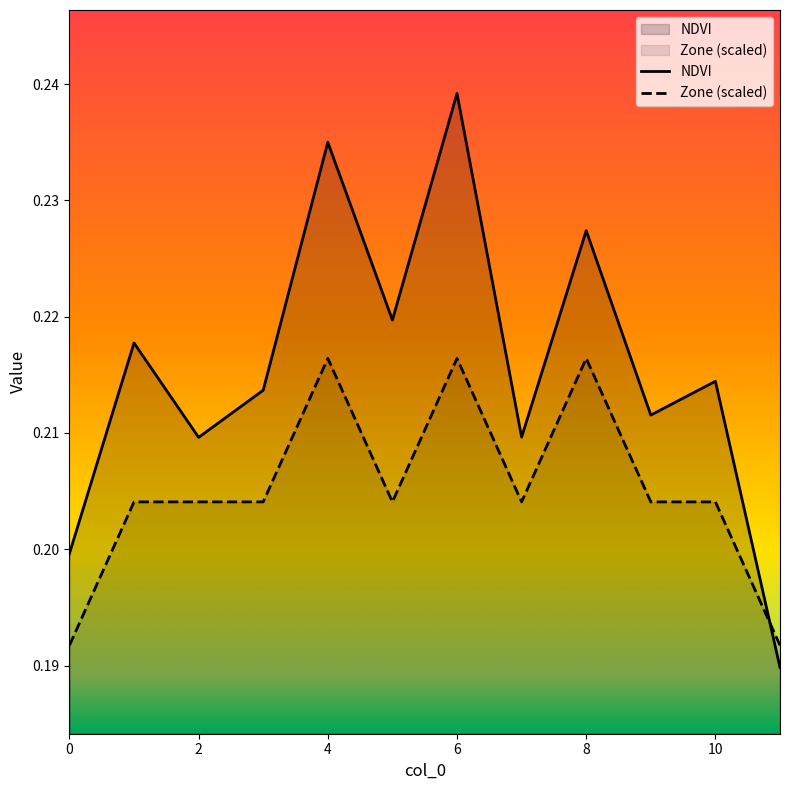

What is the value of the Zone point at the 10th from the left?

0.2